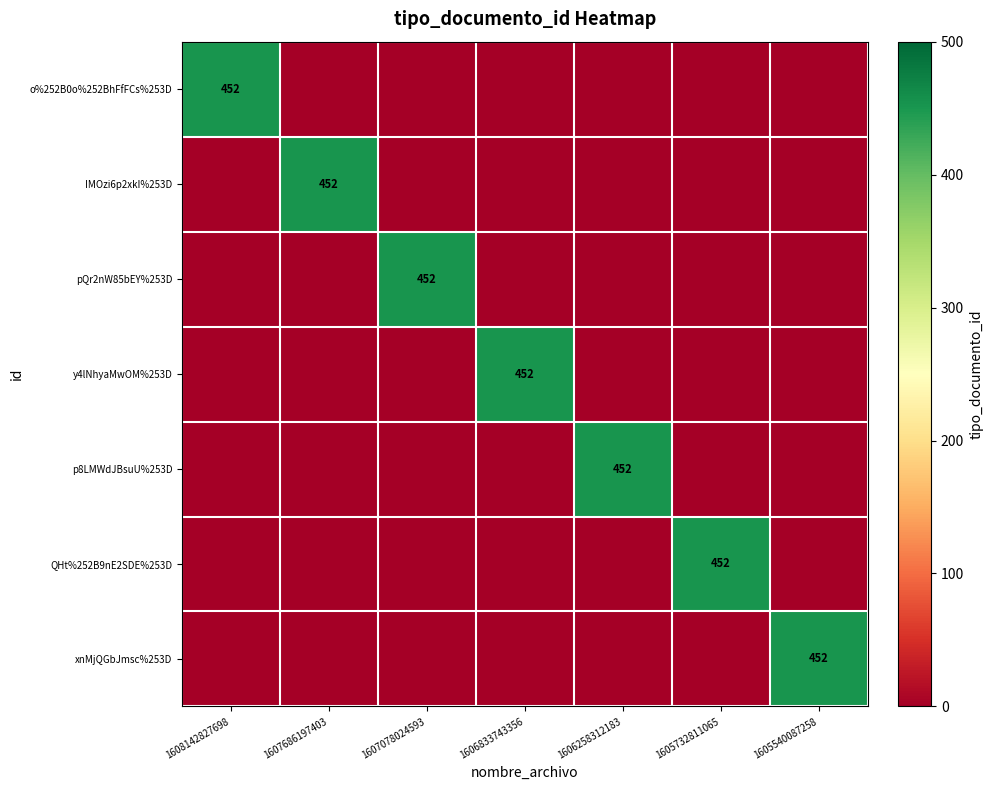

Rank the series at 1605732811065 from lowest to highest value.

o%252B0o%252BhFfFCs%253D, IMOzi6p2xkI%253D, pQr2nW85bEY%253D, y4lNhyaMwOM%253D, p8LMWdJBsuU%253D, xnMjQGbJmsc%253D, QHt%252B9nE2SDE%253D